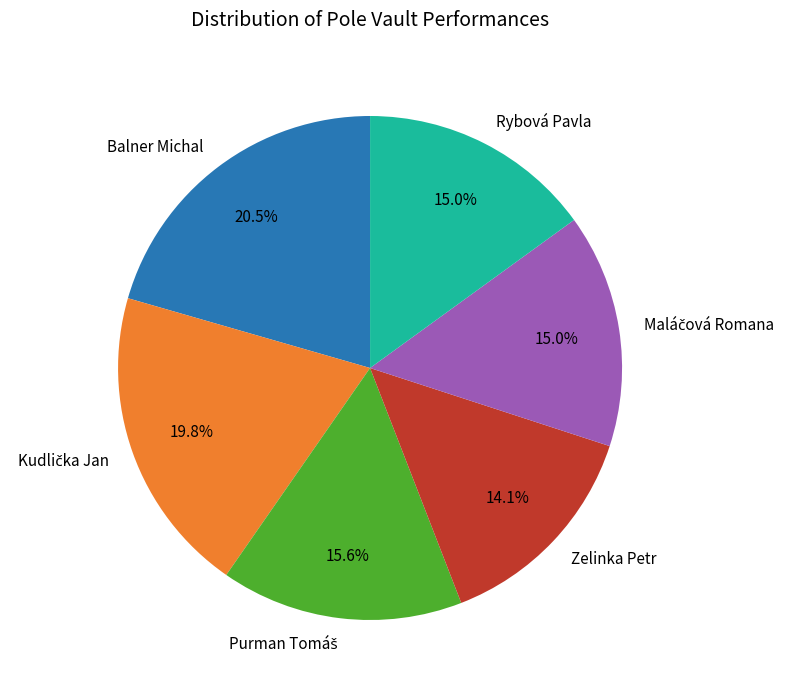

To the nearest percent, what is the difference between the largest and smallest slice percentages?

6%